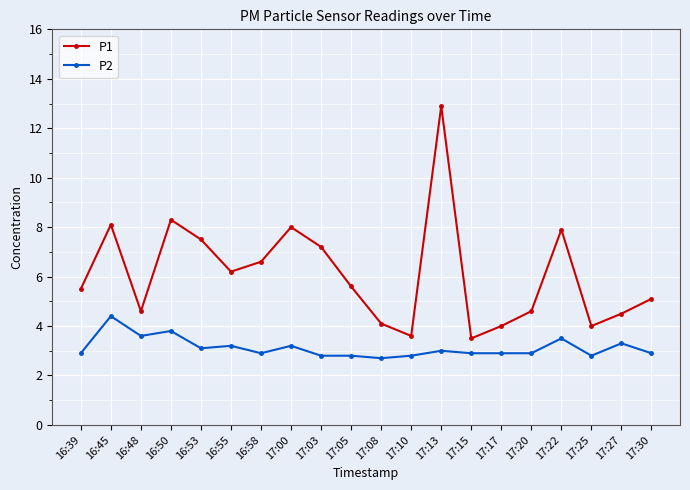

Which series has the largest total across all categories?

P1